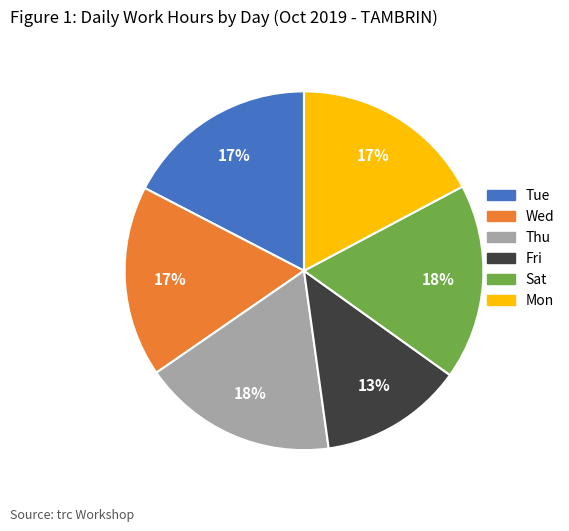

Approximately how many times larger is the value at Tue compared to Wed?

1.0